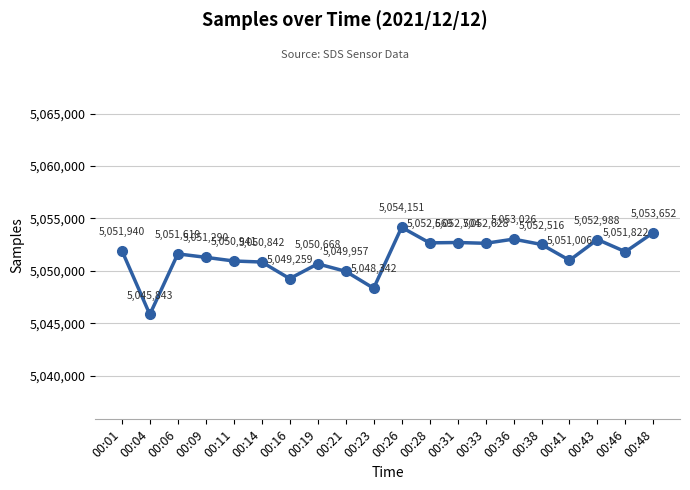

Where is the data nearest to the value 5049997?

00:21